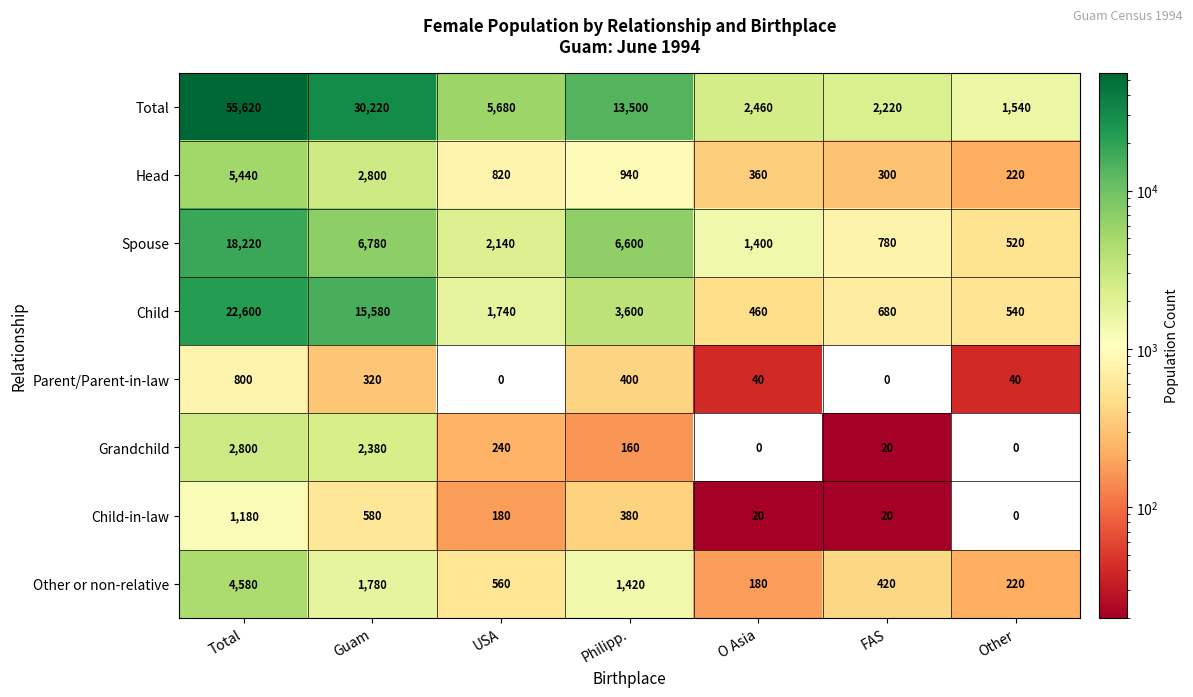

What is the greatest value displayed?

55620